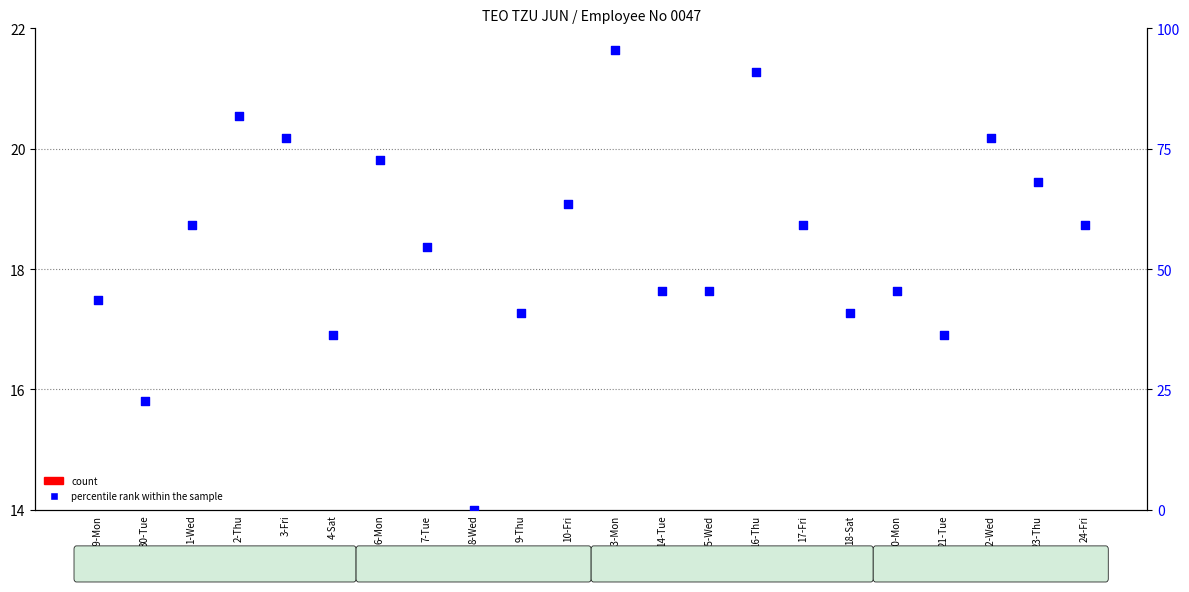

Which series reaches the maximum Y coordinate?

percentile rank within the sample